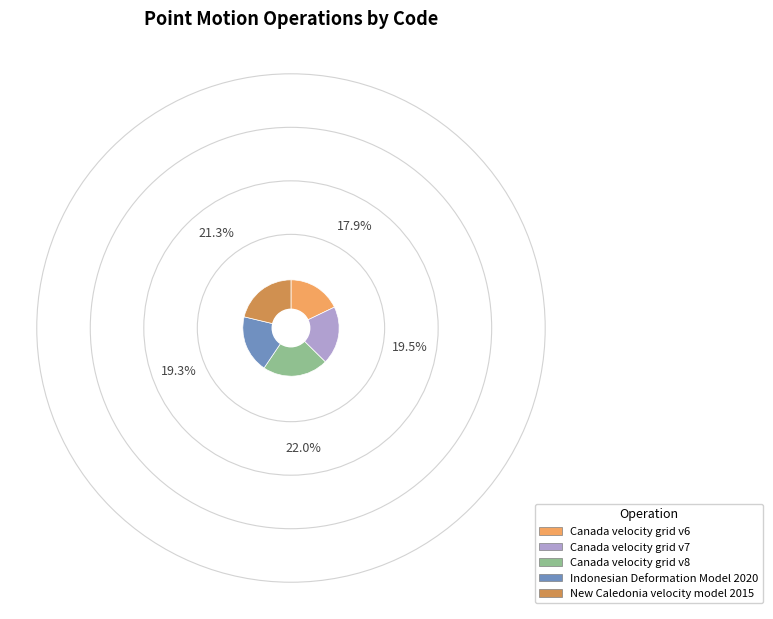

How many slices are in this pie chart?

5